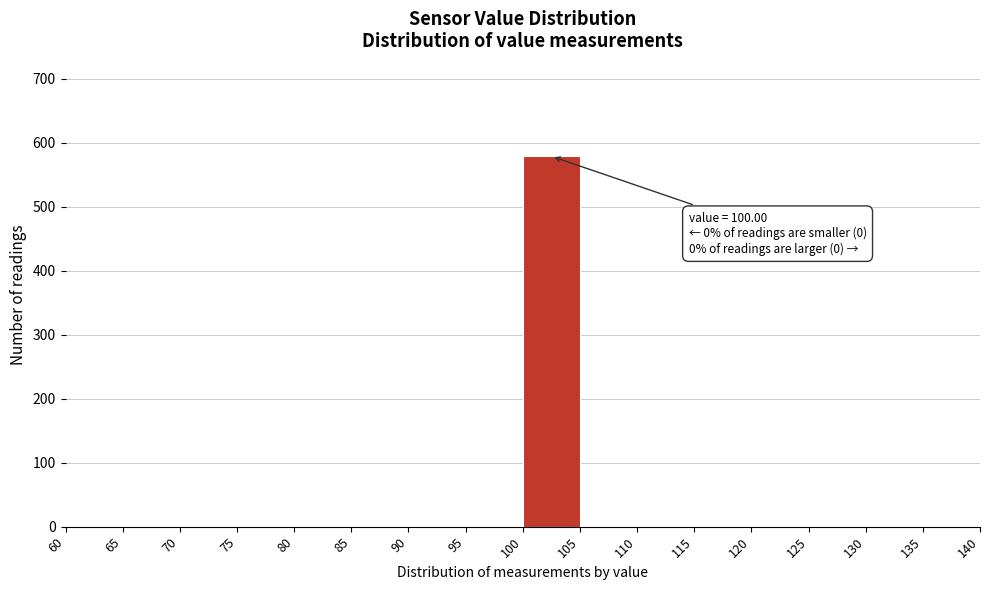

Over which range of the x-axis is the bar tallest?

100 to 105